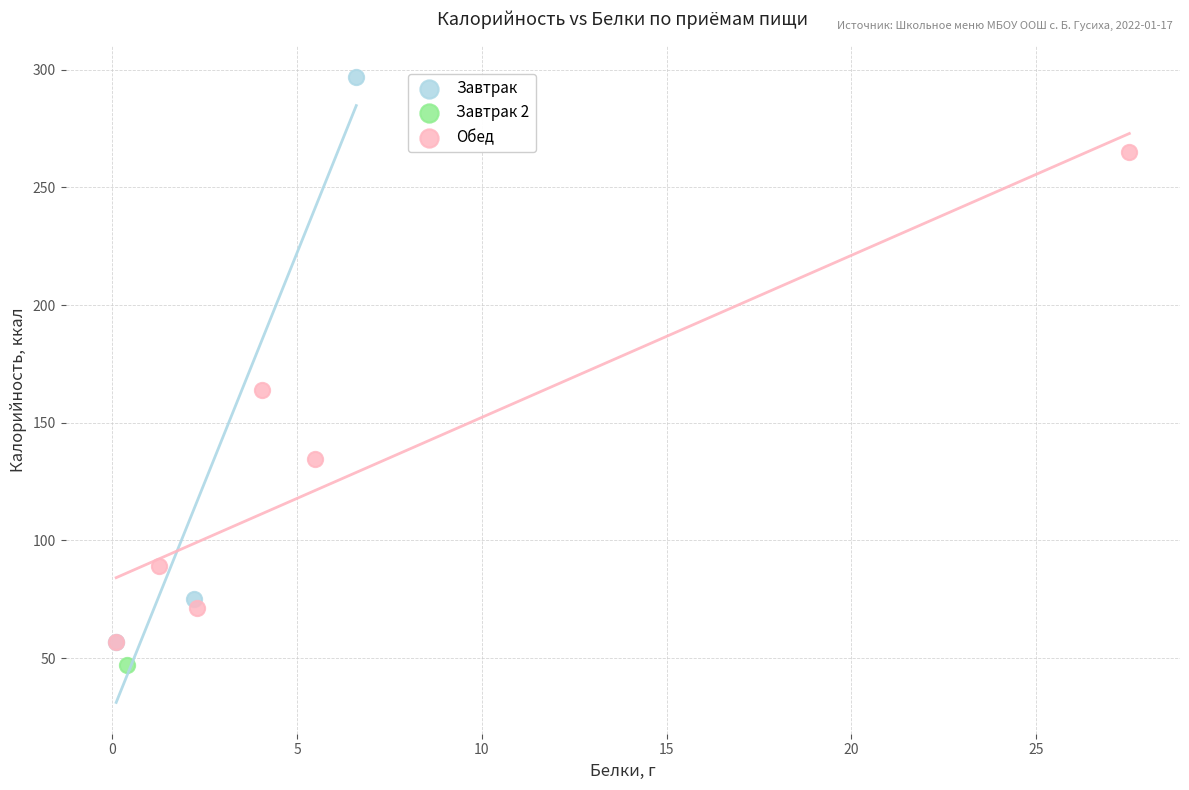

What are all the series names shown in the legend?

Завтрак, Завтрак 2, Обед